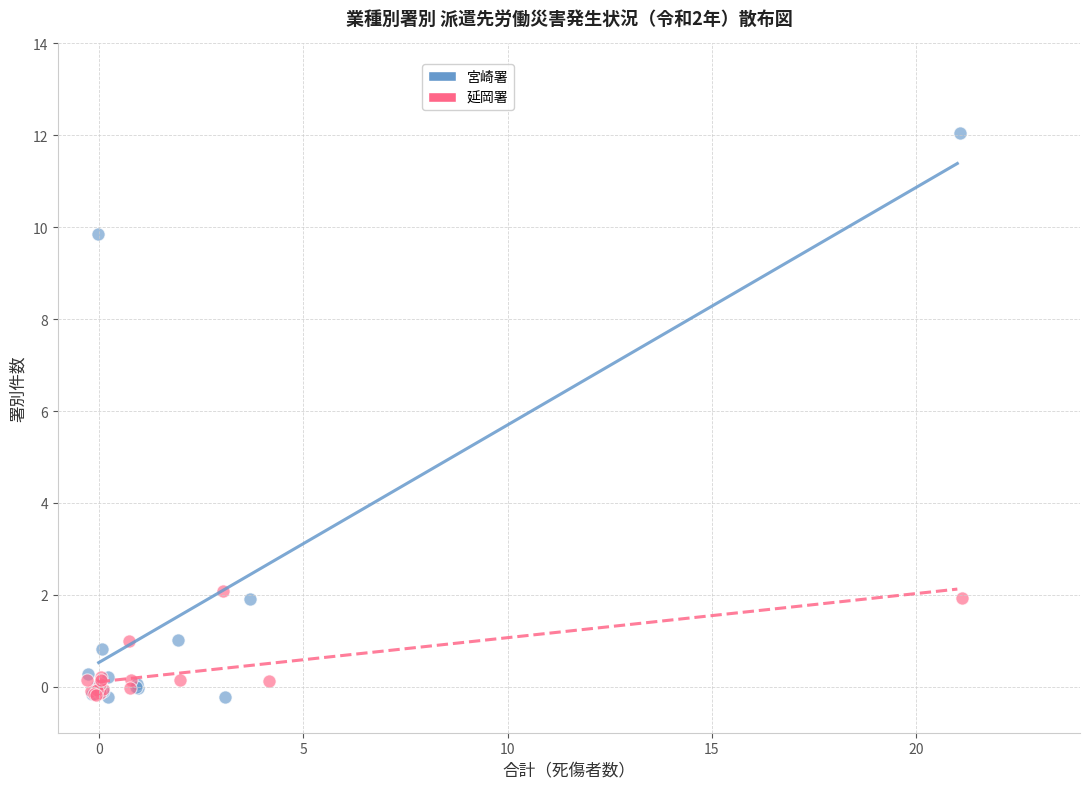

Which series reaches the maximum Y coordinate?

宮崎署